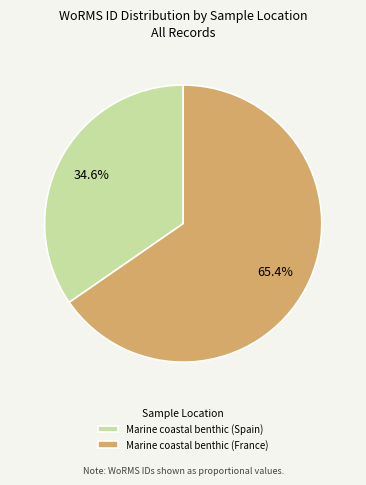

Does Marine coastal benthic (France) represent more than half of the total?

Yes